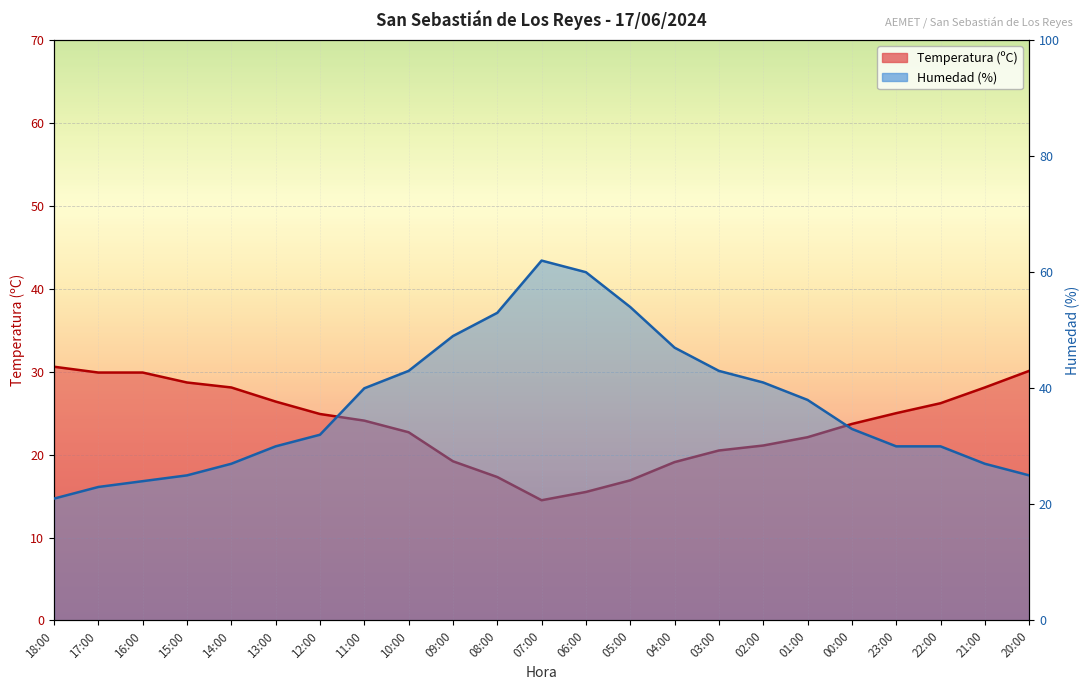

What is the smallest value displayed?

14.5